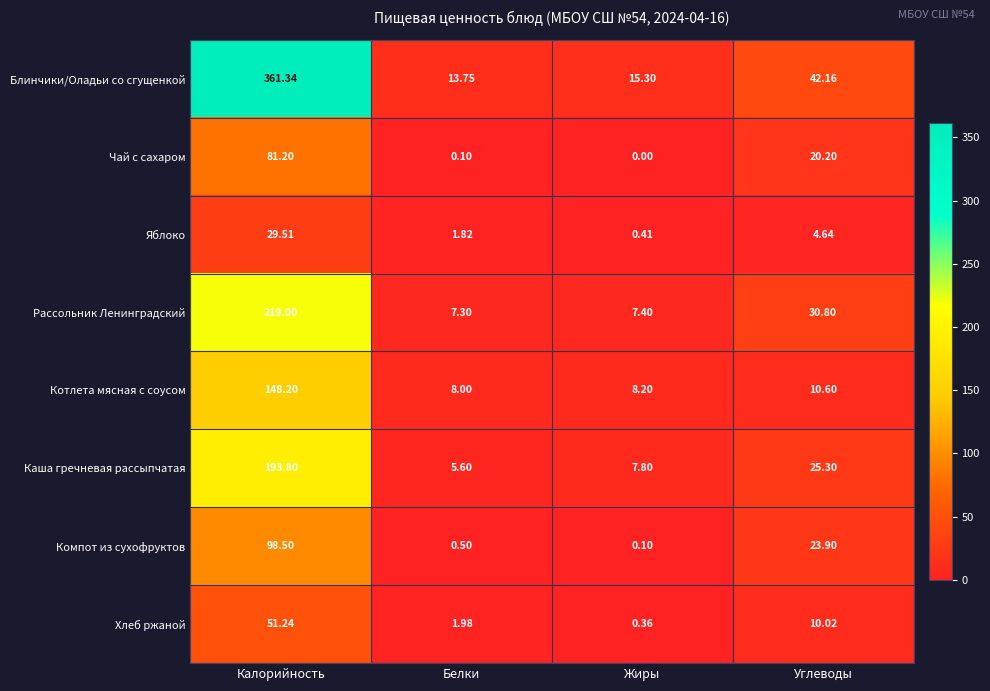

Rank the series at Калорийность from lowest to highest value.

Яблоко, Хлеб ржаной, Чай с сахаром, Компот из сухофруктов, Котлета мясная с соусом, Каша гречневая рассыпчатая, Рассольник Ленинградский, Блинчики/Оладьи со сгущенкой